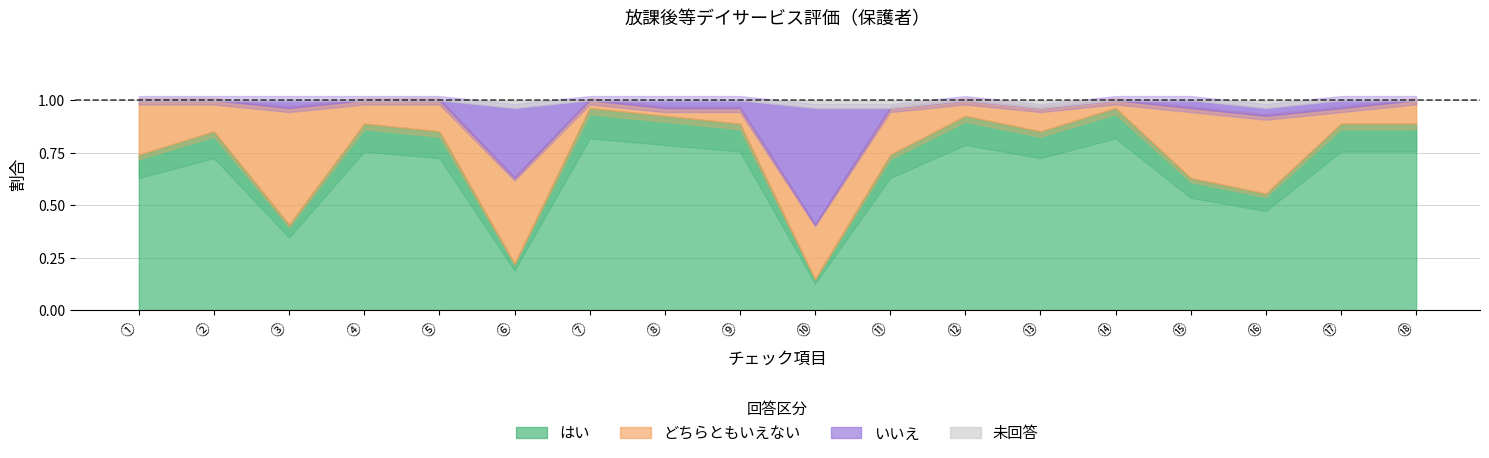

How many intersections are there between どちらともいえない and いいえ?

2